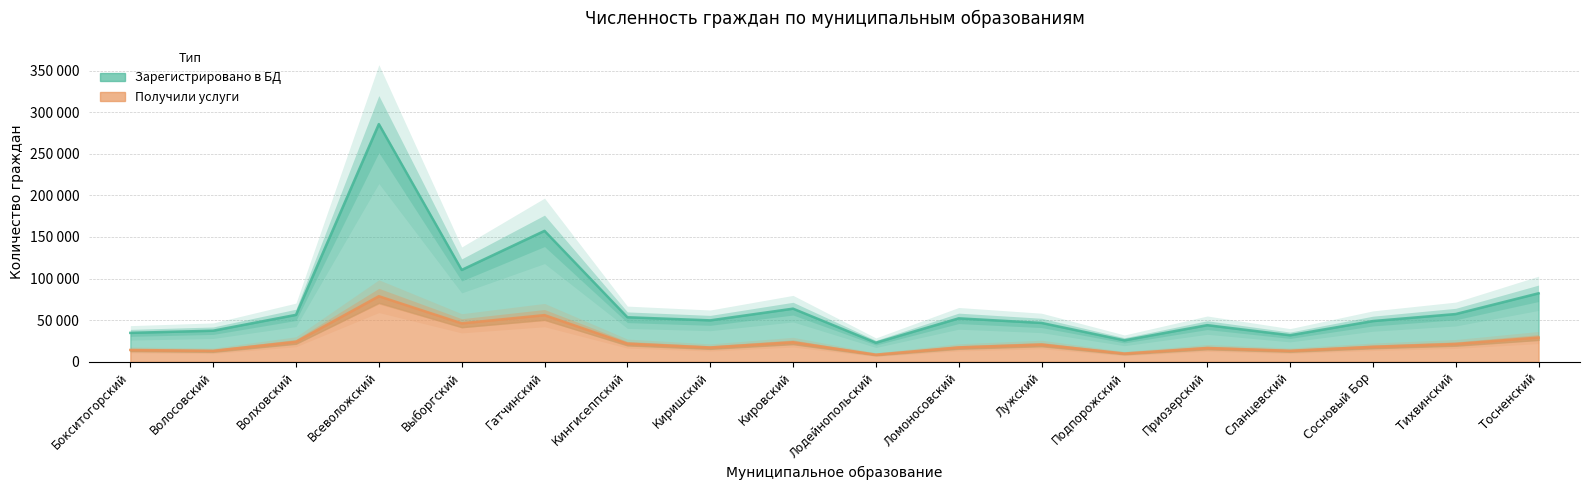

Which has a higher value, Киришский or Подпорожский?

Киришский